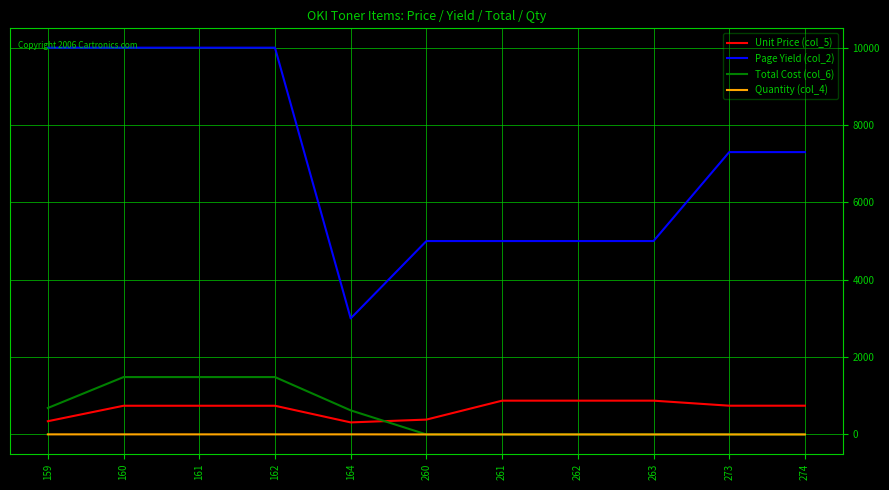

True or false: Unit Price (col_5) and Page Yield (col_2) intersect in this chart.

False